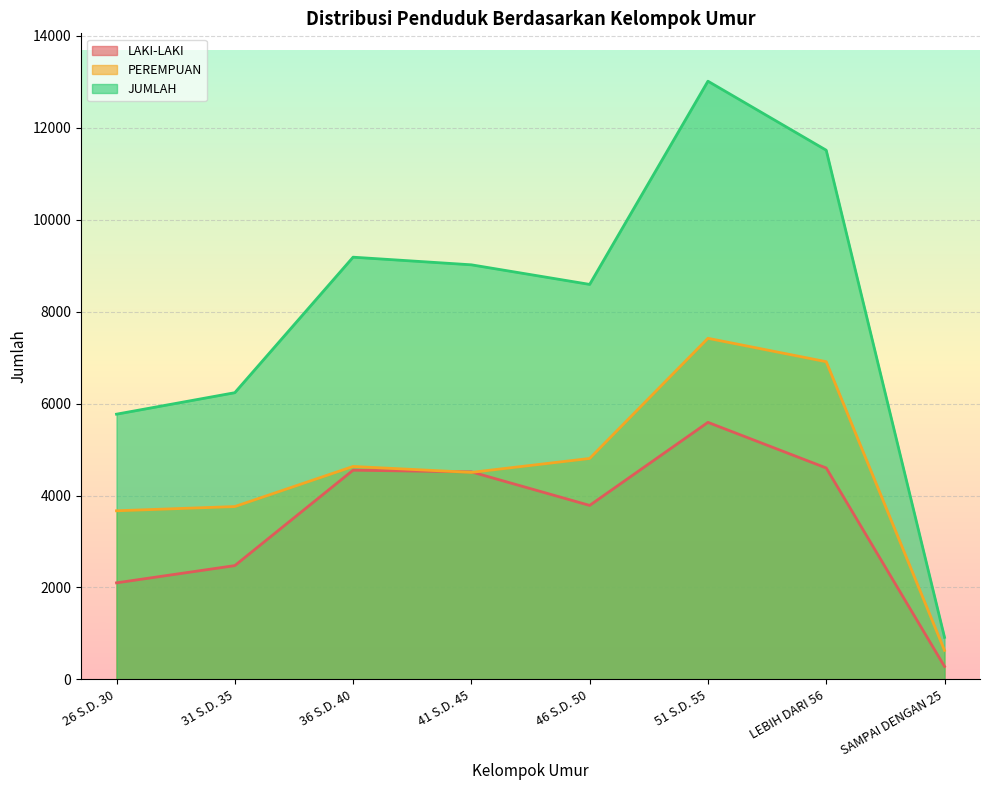

What is the label of the 5th point from the left?

46 S.D. 50